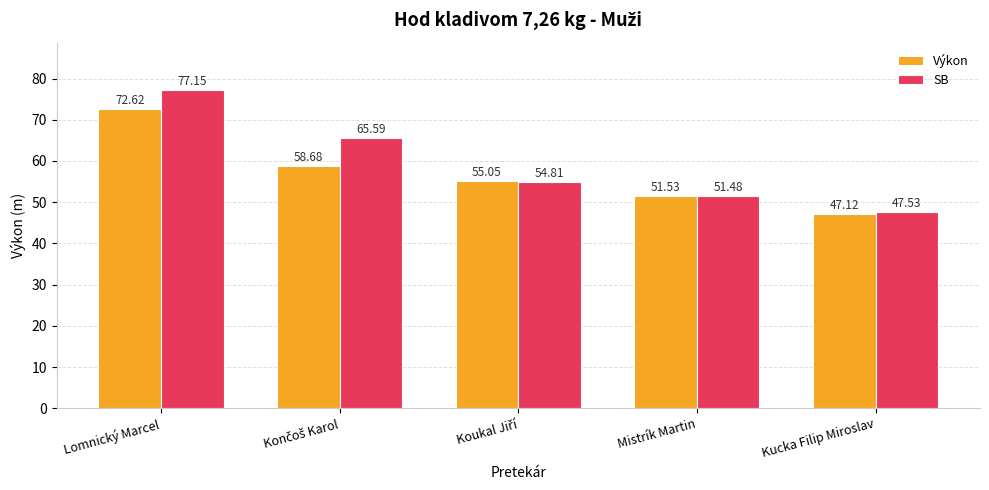

What position from the right is Lomnický Marcel?

5